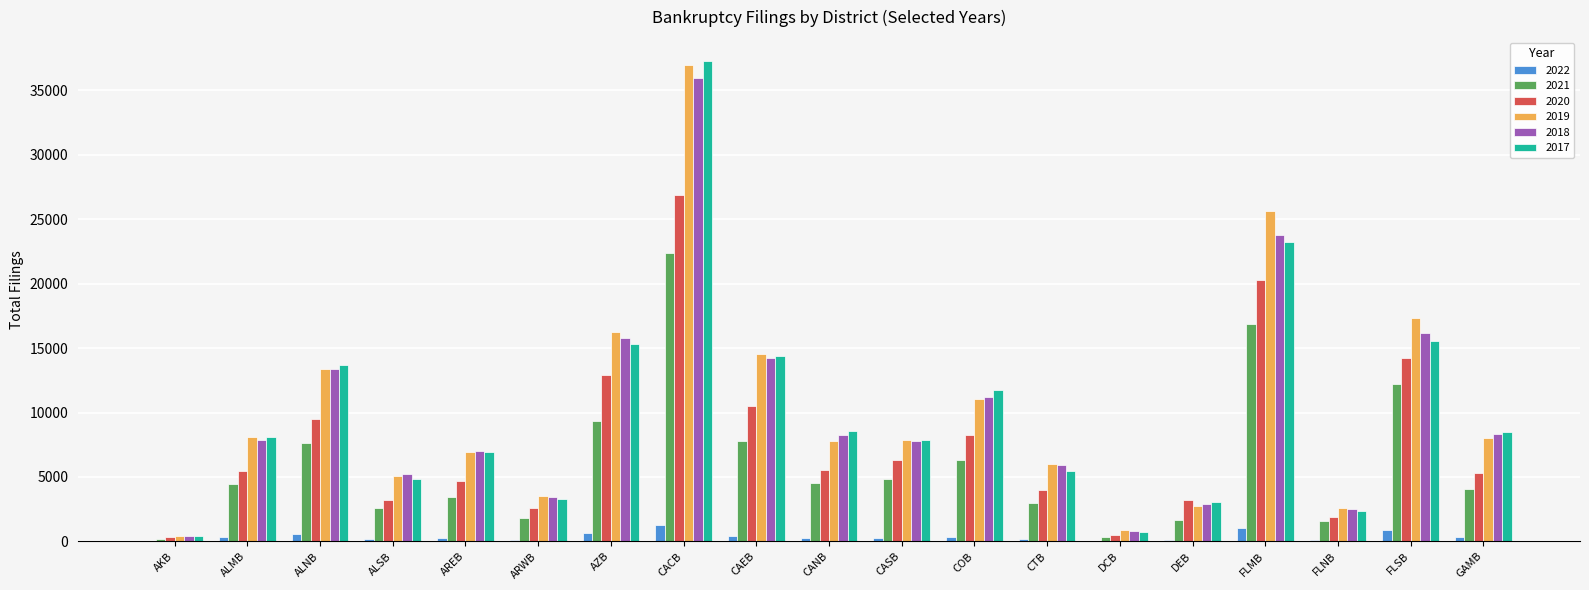

How many distinct data groups are displayed?

6